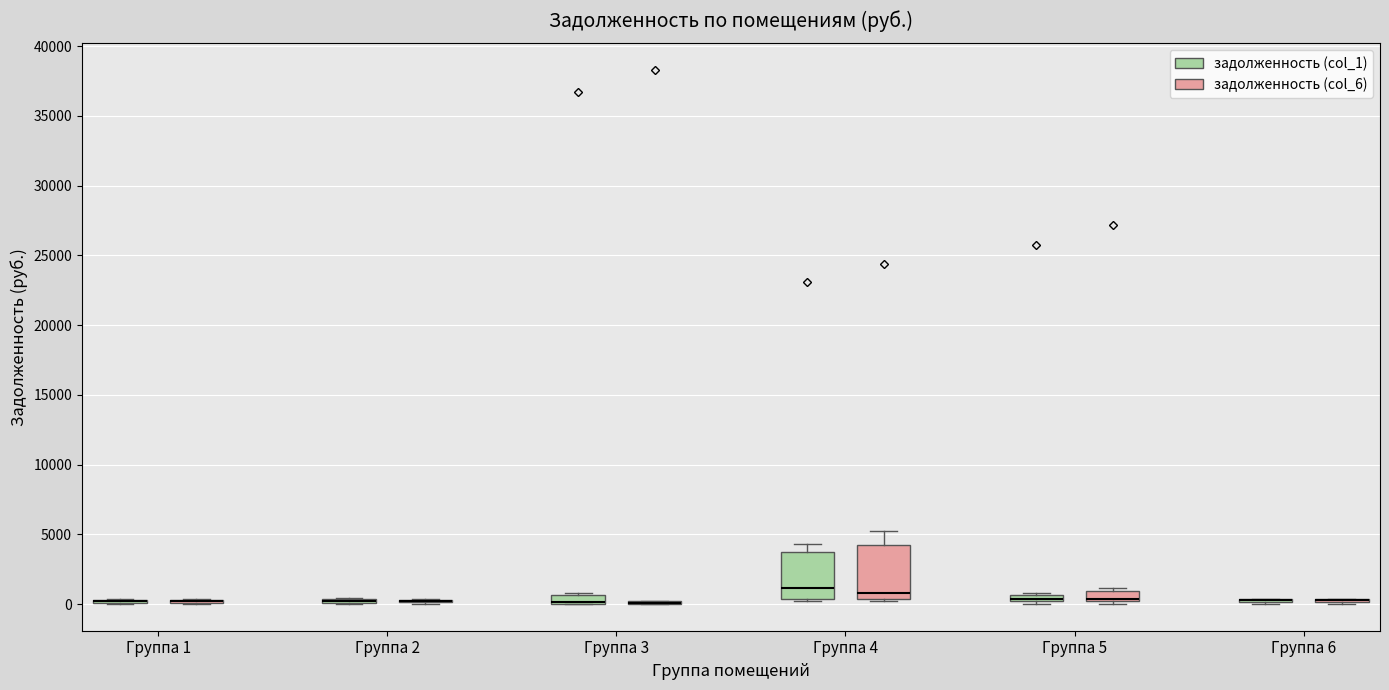

Comparing the boxes themselves (not the whiskers), which one is the tallest?

Группа 4 (задолженность (col_6))